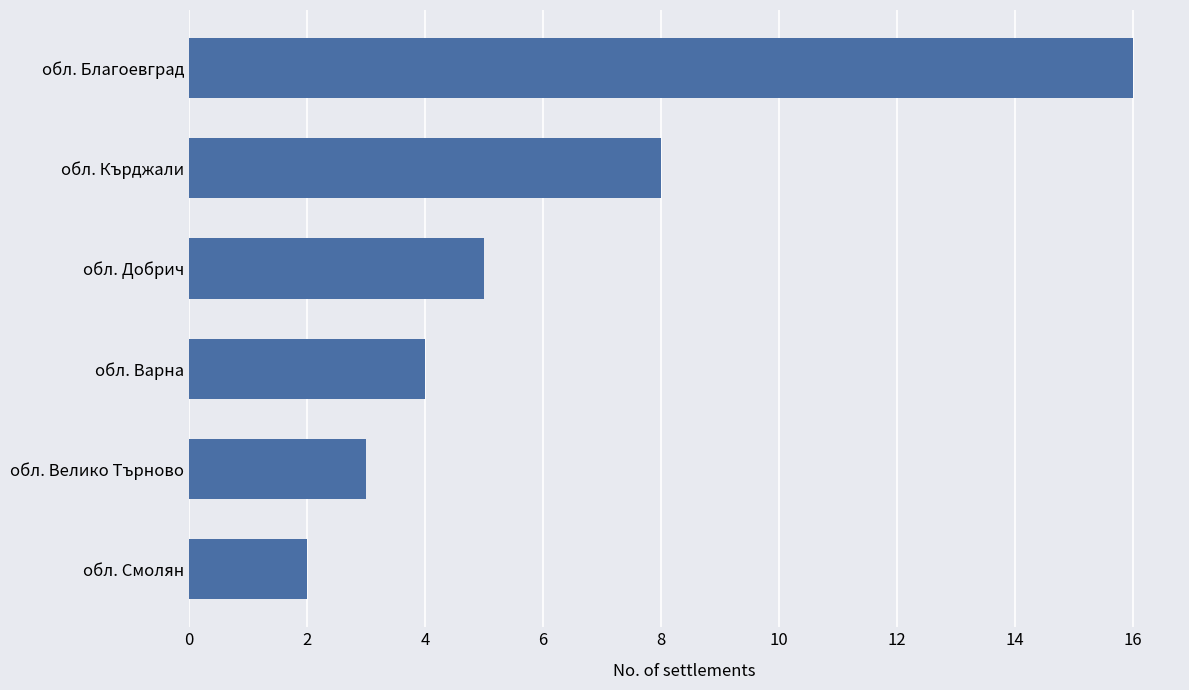

Rank the categories by value from highest to lowest.

обл. Благоевград, обл. Кърджали, обл. Добрич, обл. Варна, обл. Велико Търново, обл. Смолян